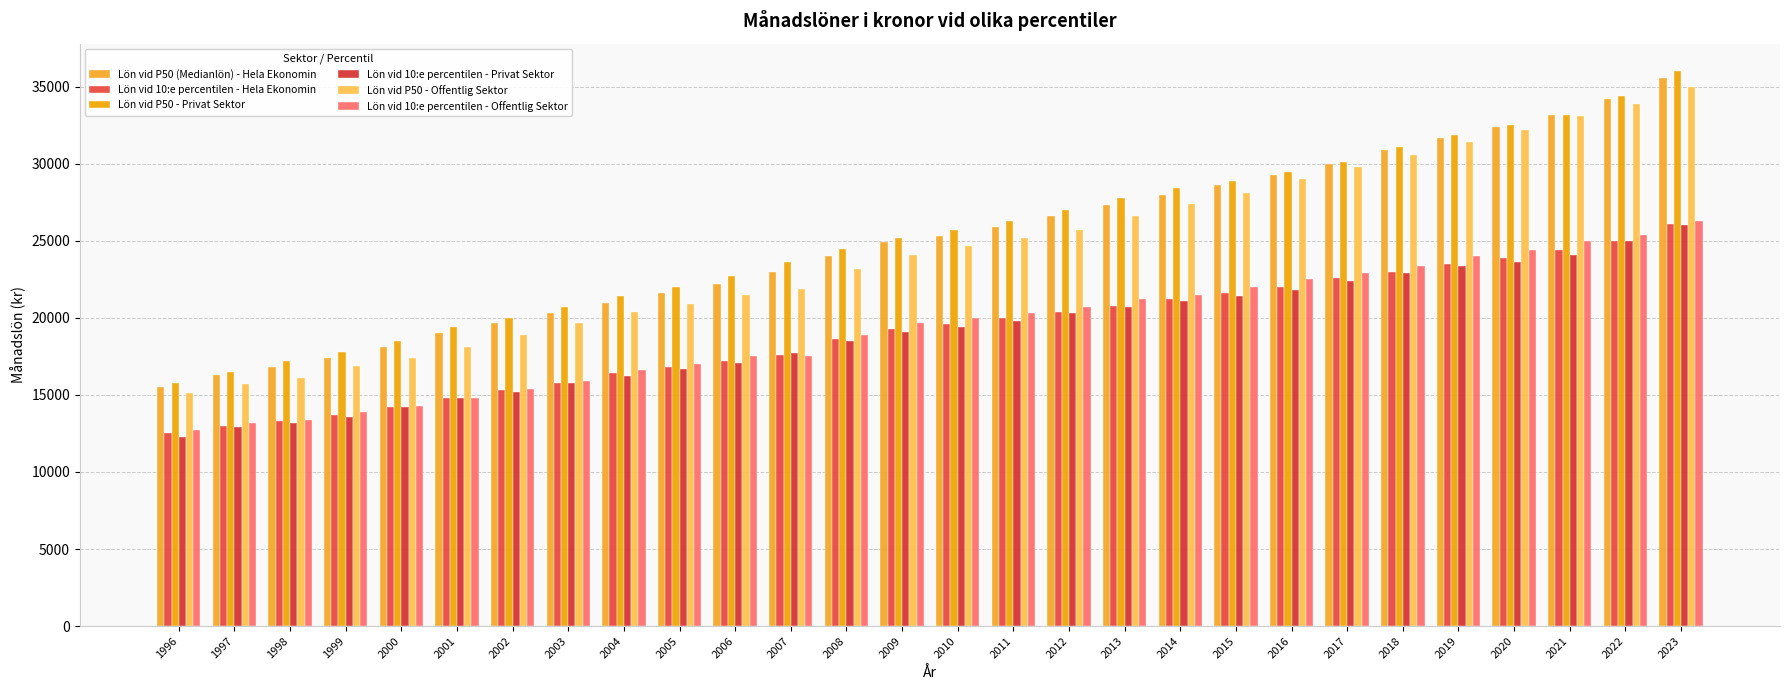

Reading left to right, extract all data points from this chart.

Lön vid P50 (Medianlön) - Hela Ekonomin: 1996=15500	1997=16300	1998=16800	1999=17400	2000=18100	2001=19000	2002=19700	2003=20300	2004=21000	2005=21600	2006=22200	2007=23000	2008=24000	2009=24900	2010=25300	2011=25900	2012=26600	2013=27300	2014=28000	2015=28600	2016=29300	2017=30000	2018=30900	2019=31700	2020=32400	2021=33200	2022=34200	2023=35600
Lön vid 10:e percentilen - Hela Ekonomin: 1996=12500	1997=13000	1998=13300	1999=13700	2000=14200	2001=14800	2002=15300	2003=15800	2004=16400	2005=16800	2006=17200	2007=17600	2008=18600	2009=19300	2010=19600	2011=20000	2012=20400	2013=20800	2014=21200	2015=21600	2016=22000	2017=22600	2018=23000	2019=23500	2020=23900	2021=24400	2022=25000	2023=26100
Lön vid P50 - Privat Sektor: 1996=15800	1997=16500	1998=17200	1999=17800	2000=18500	2001=19400	2002=20000	2003=20700	2004=21400	2005=22000	2006=22700	2007=23600	2008=24500	2009=25200	2010=25700	2011=26300	2012=27000	2013=27800	2014=28400	2015=28900	2016=29500	2017=30100	2018=31100	2019=31900	2020=32500	2021=33200	2022=34400	2023=36000
Lön vid 10:e percentilen - Privat Sektor: 1996=12300	1997=12900	1998=13200	1999=13600	2000=14200	2001=14800	2002=15200	2003=15800	2004=16200	2005=16700	2006=17100	2007=17700	2008=18500	2009=19100	2010=19400	2011=19800	2012=20300	2013=20700	2014=21100	2015=21400	2016=21800	2017=22400	2018=22900	2019=23400	2020=23600	2021=24100	2022=25000	2023=26000
Lön vid P50 - Offentlig Sektor: 1996=15100	1997=15700	1998=16100	1999=16900	2000=17400	2001=18100	2002=18900	2003=19700	2004=20400	2005=20900	2006=21500	2007=21900	2008=23200	2009=24100	2010=24700	2011=25200	2012=25700	2013=26600	2014=27400	2015=28100	2016=29000	2017=29800	2018=30600	2019=31400	2020=32200	2021=33100	2022=33900	2023=35000
Lön vid 10:e percentilen - Offentlig Sektor: 1996=12700	1997=13200	1998=13400	1999=13900	2000=14300	2001=14800	2002=15400	2003=15900	2004=16600	2005=17000	2006=17500	2007=17500	2008=18900	2009=19700	2010=20000	2011=20300	2012=20700	2013=21200	2014=21500	2015=22000	2016=22500	2017=22900	2018=23400	2019=24000	2020=24400	2021=25000	2022=25400	2023=26300